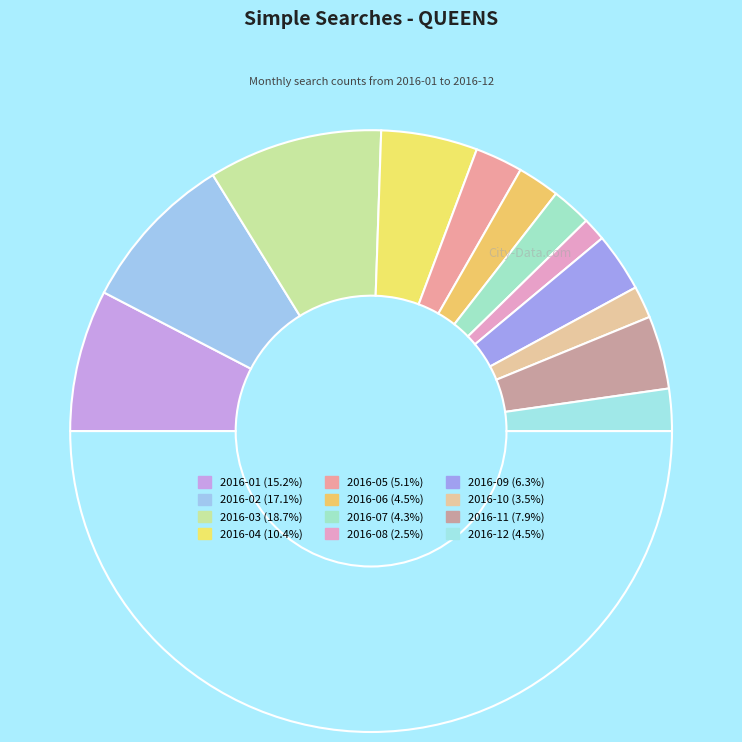

Count the number of slices in the pie.

13